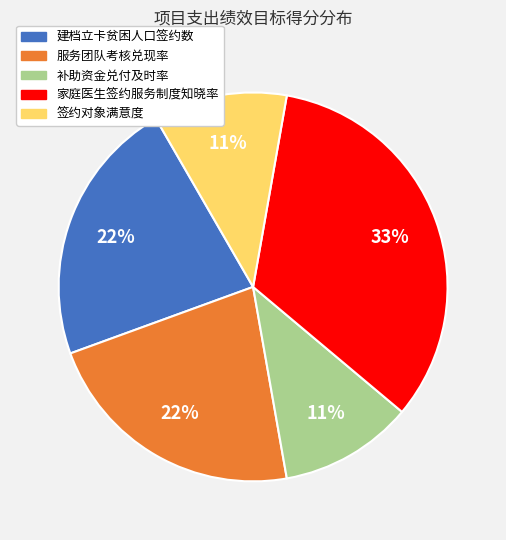

Count the number of slices in the pie.

5